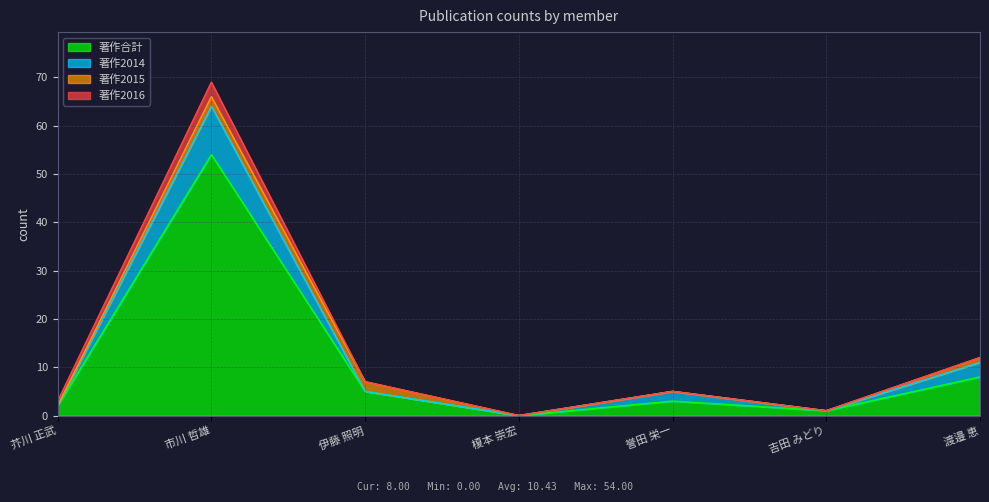

How many categories are shown in the chart?

7